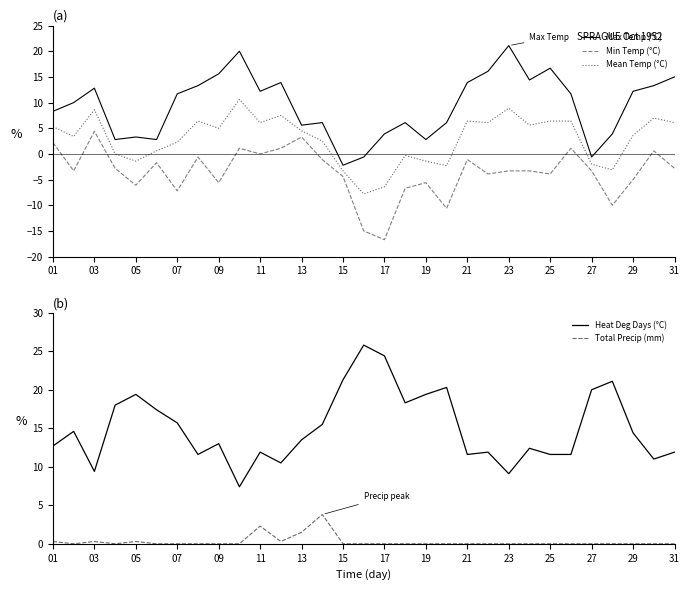

What is the maximum value shown in the chart?

25.8